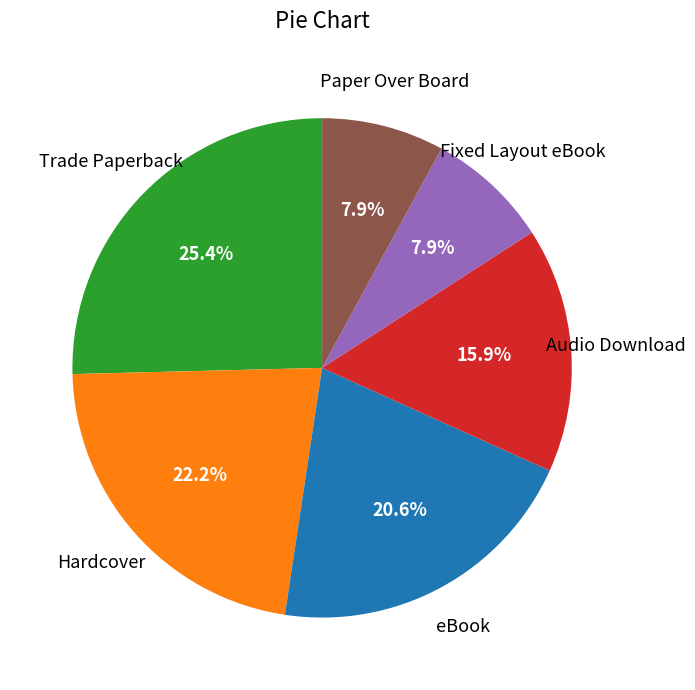

Between Audio Download and Trade Paperback, which is larger?

Trade Paperback